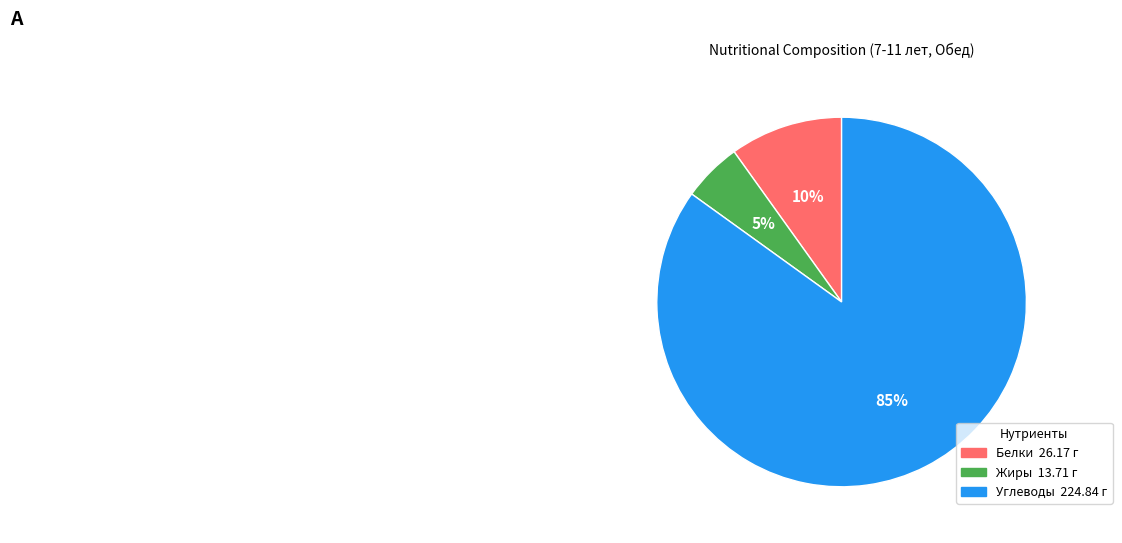

Do Жиры and Углеводы together represent more than half of the pie?

Yes